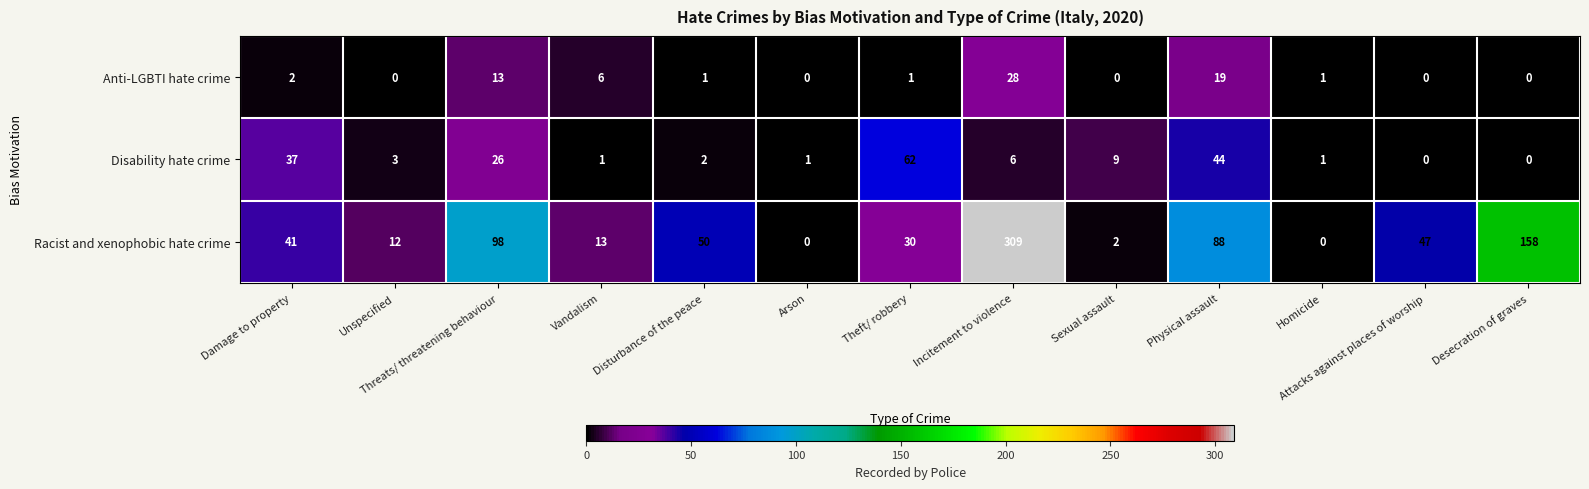

What is the total value across all series at Unspecified?

15